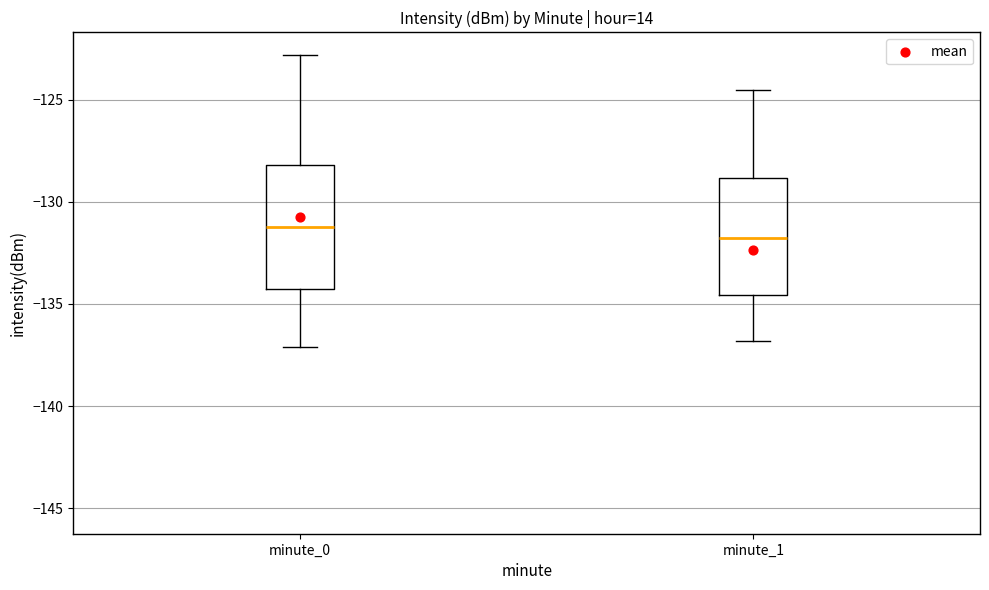

Reading left to right, transcribe this box plot: for each box, give where its median line is, the range the box spans, and where its two whiskers end, as read against the y-axis. The values are not printed on the chart, so give them approximately, as read against the axis.

minute_0: median -131.0, box -134.5 to -128.0, whiskers -137.0 to -123.0
minute_1: median -132.0, box -134.5 to -129.0, whiskers -137.0 to -124.5